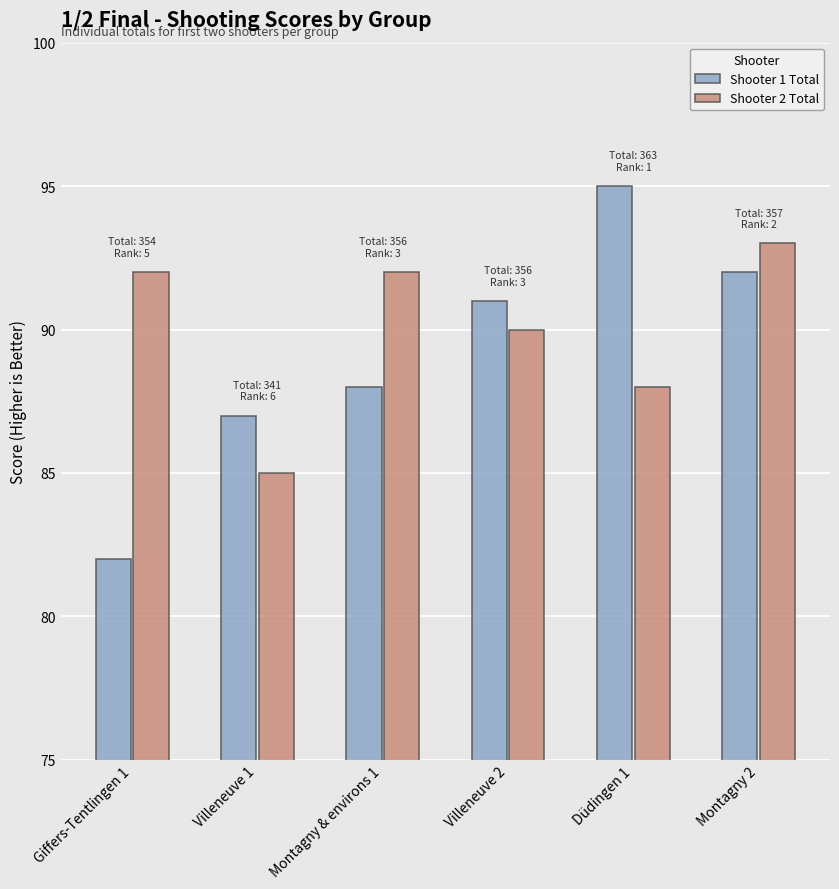

What position from the left is Giffers-Tentlingen 1?

1